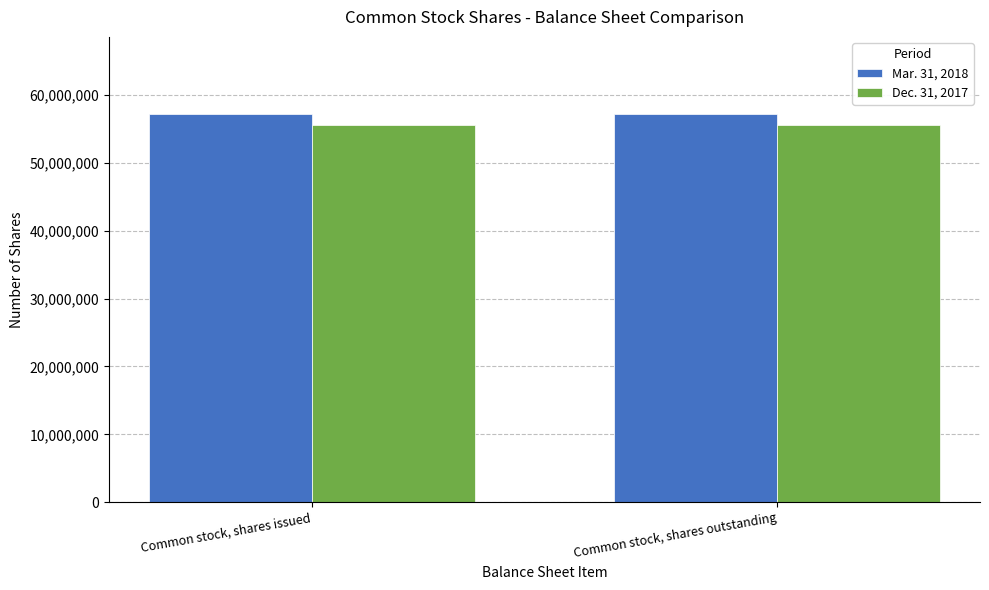

Reading left to right, extract all data points from this chart.

Mar. 31, 2018: 57139892	57139892
Dec. 31, 2017: 55603427	55603427